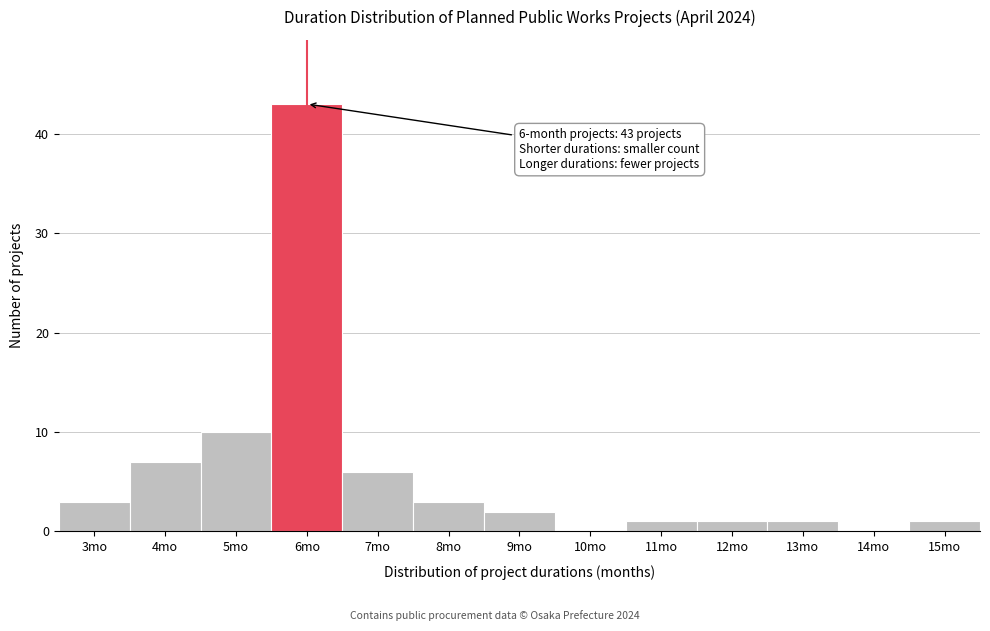

Reading right to left, extract all data points from this chart.

15mo=1	14mo=0	13mo=1	12mo=1	11mo=1	10mo=0	9mo=2	8mo=3	7mo=6	6mo=43	5mo=10	4mo=7	3mo=3